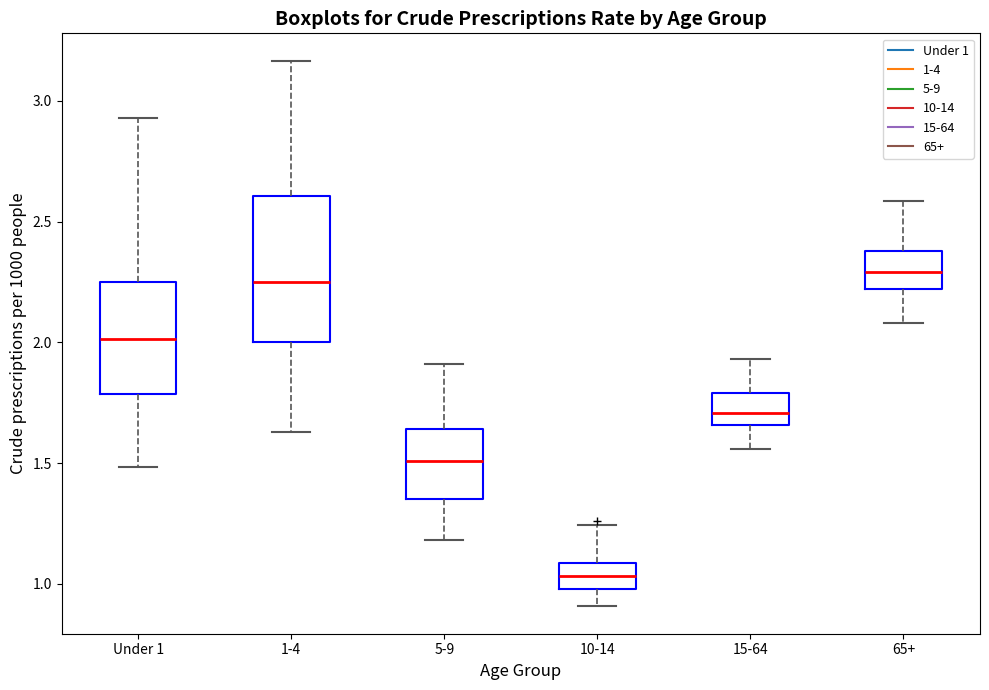

Reading left to right, transcribe this box plot: for each box, give where its median line is, the range the box spans, and where its two whiskers end, as read against the y-axis. The values are not printed on the chart, so give them approximately, as read against the axis.

Under 1: median 2.00, box 1.80 to 2.25, whiskers 1.50 to 2.95
1-4: median 2.25, box 2.00 to 2.60, whiskers 1.65 to 3.15
5-9: median 1.50, box 1.35 to 1.65, whiskers 1.20 to 1.90
10-14: median 1.05, box 1.00 to 1.10, whiskers 0.90 to 1.25
15-64: median 1.70, box 1.65 to 1.80, whiskers 1.55 to 1.95
65+: median 2.30, box 2.20 to 2.40, whiskers 2.10 to 2.60